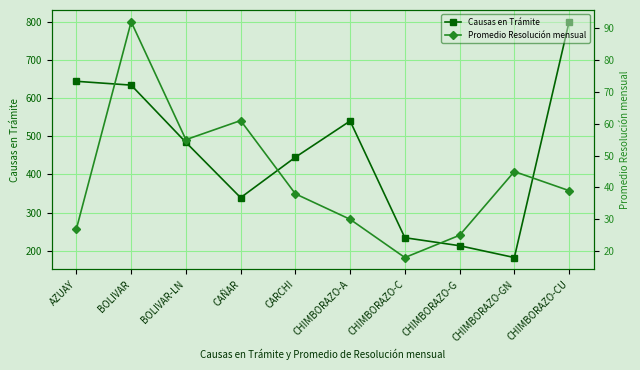

How many data points in Causas en Trámite are above 484?

4